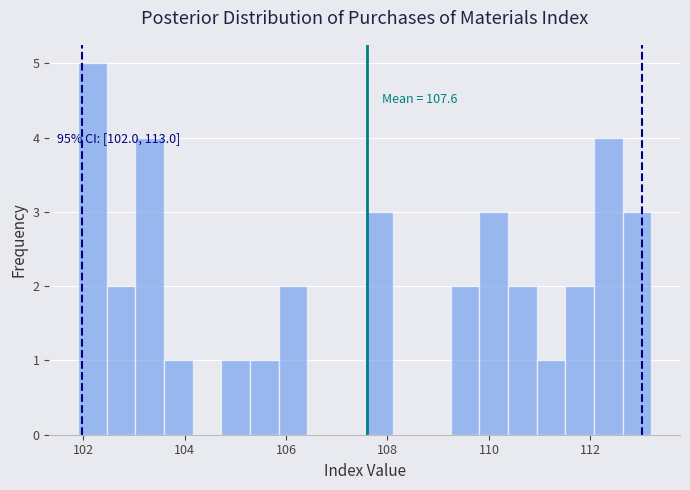

Around what value on the x-axis is the tallest bar? Give the approximate position of its centre, as read against the axis.

102.2